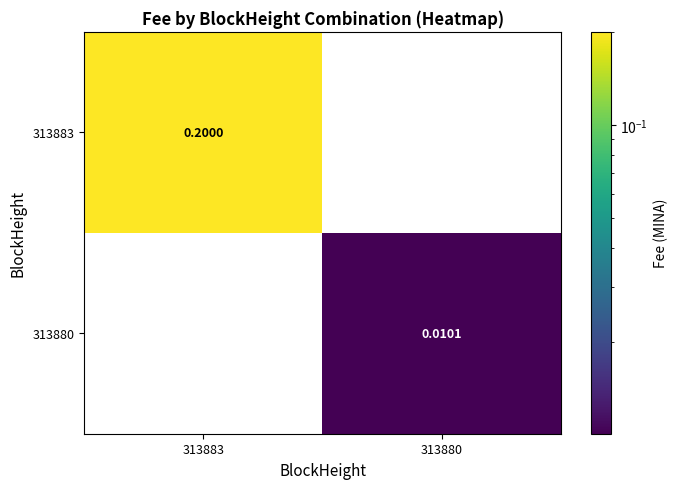

At how many categories does at least one series exceed 0?

2